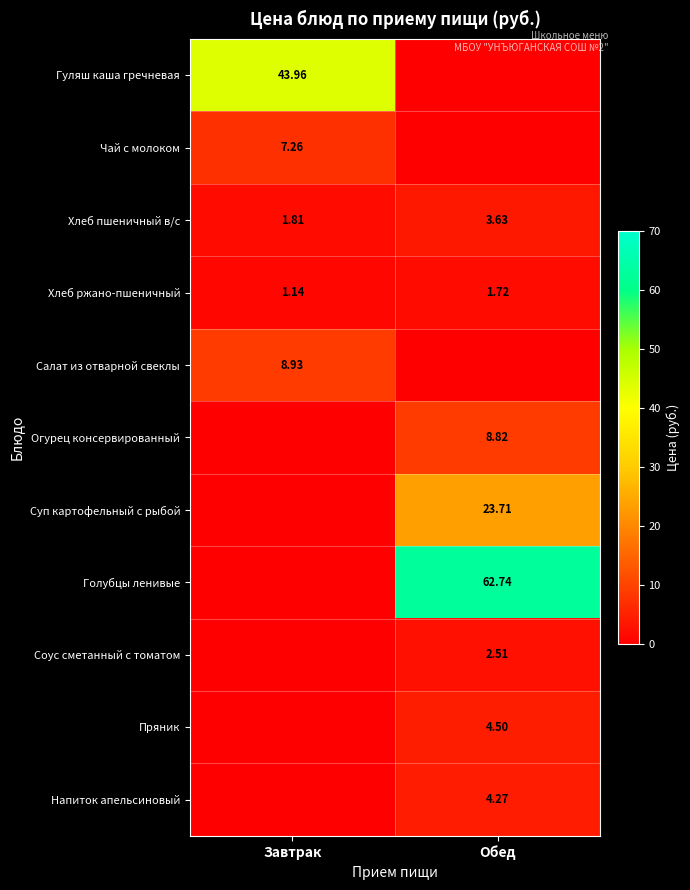

Where is Хлеб пшеничный в/с nearest to the value 2?

Завтрак